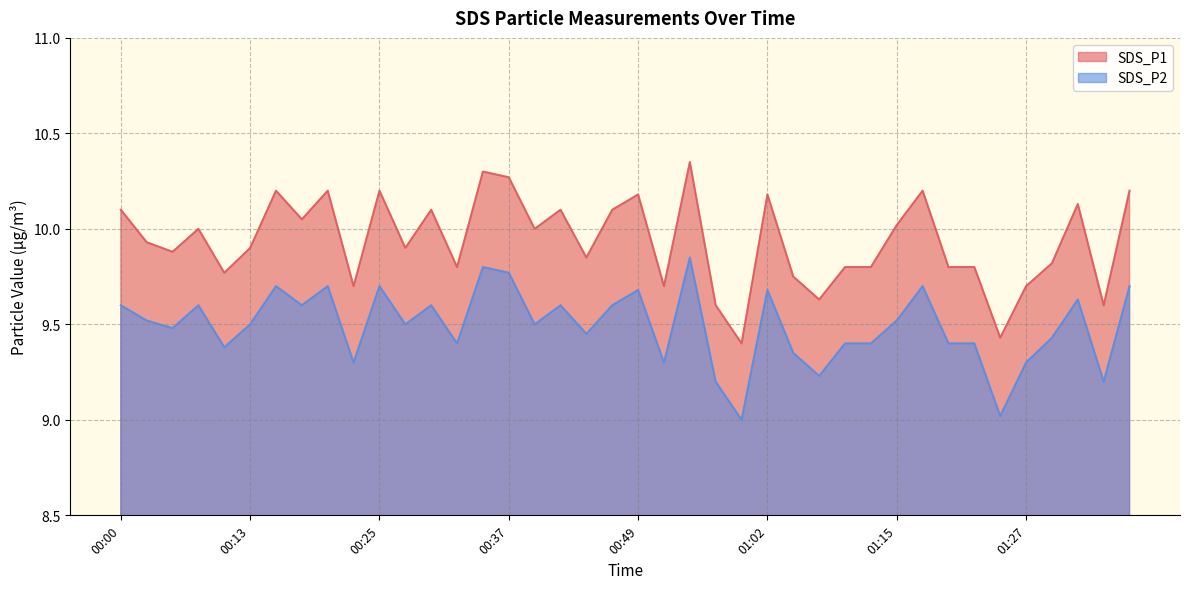

Rank the series at 01:37 from highest to lowest value.

SDS_P1, SDS_P2